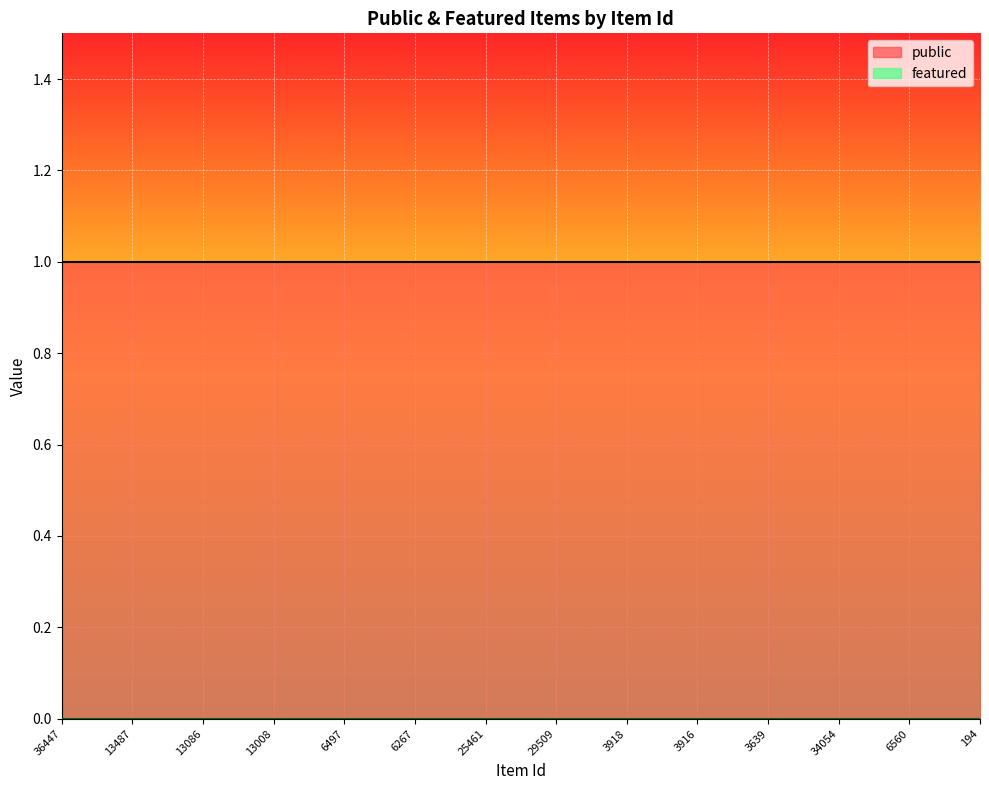

True or false: featured and public intersect in this chart.

False